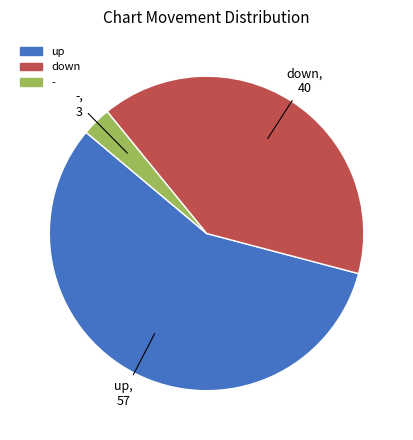

Rank the categories by value from lowest to highest.

-, down, up